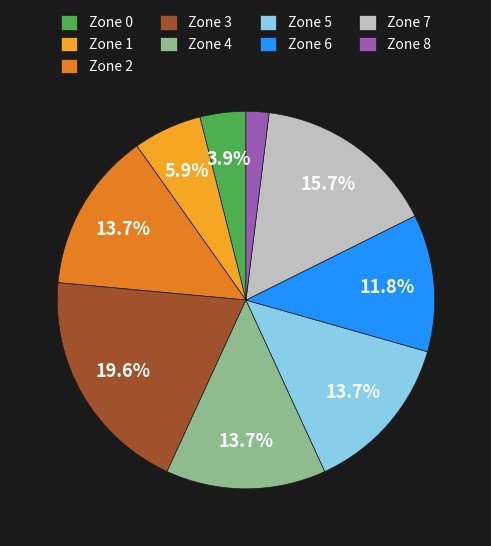

Which category has the smallest portion of the pie?

Zone 8